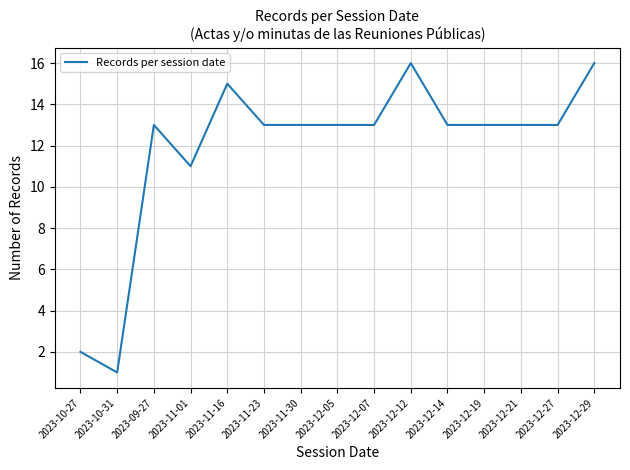

Reading right to left, list all the values displayed in this chart.

16	13	13	13	13	16	13	13	13	13	15	11	13	1	2